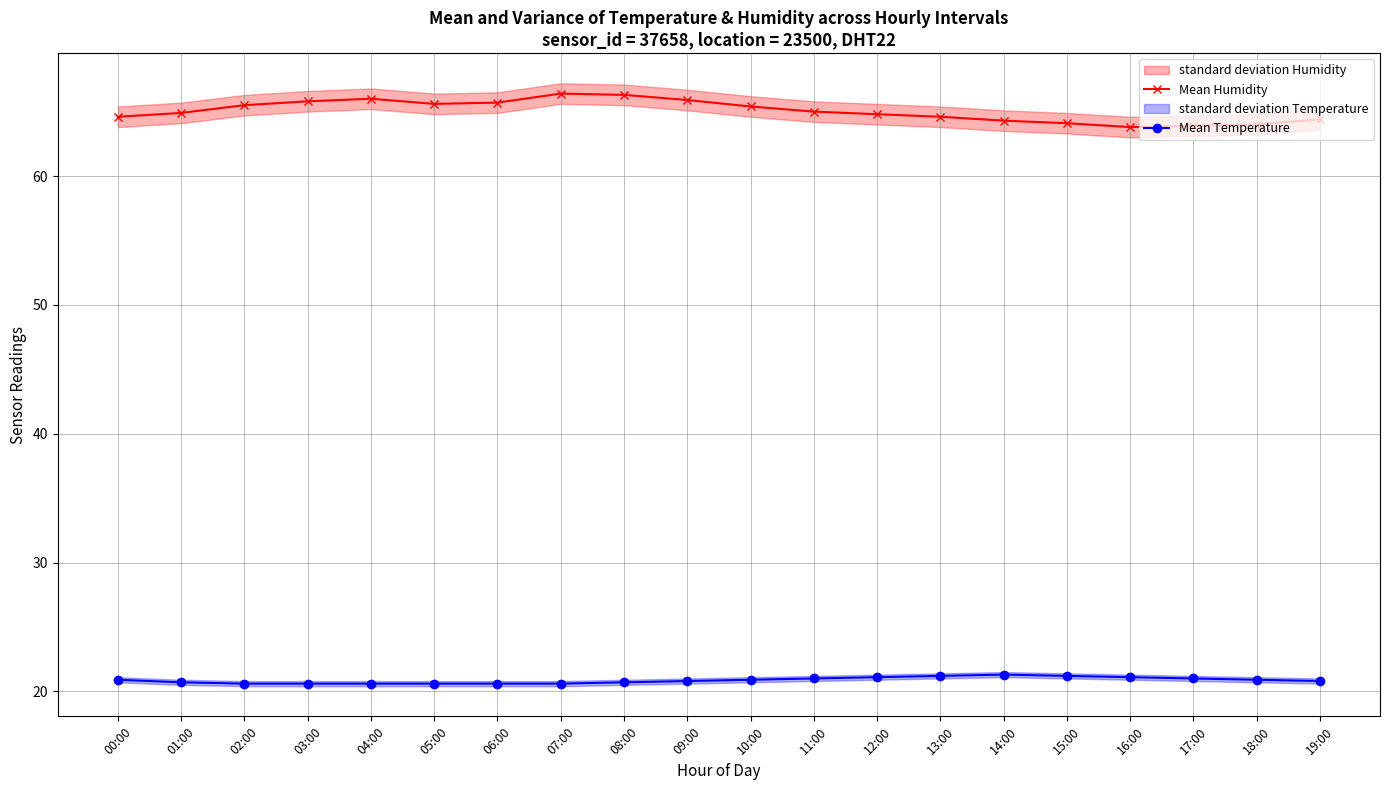

Which series has the widest spread of values?

Mean Humidity